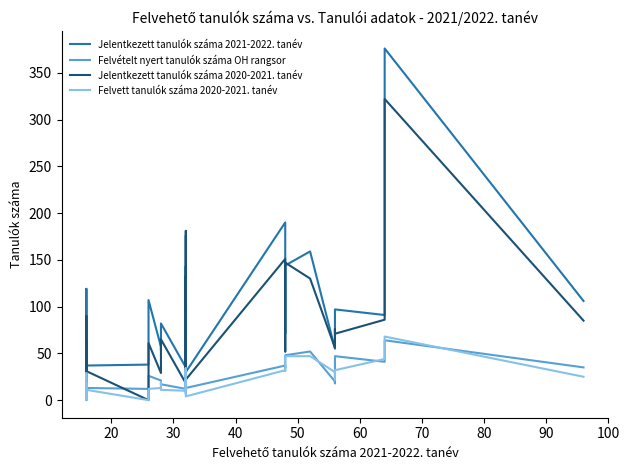

The value of Jelentkezett tanulók száma 2020-2021. tanév at 30 is 33. True or false?

True